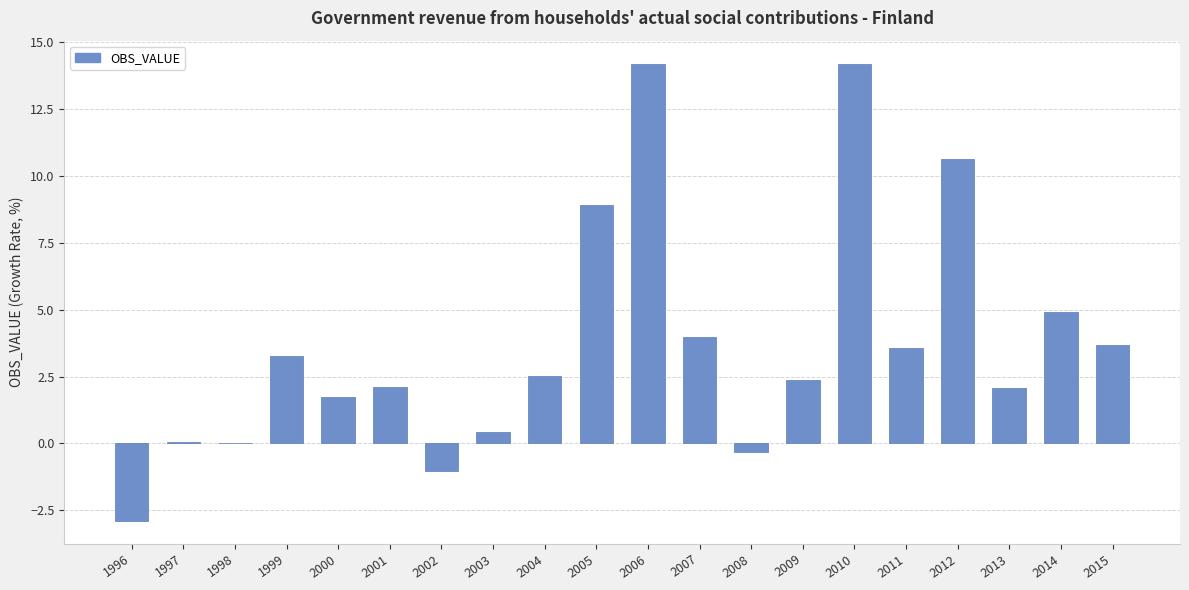

True or false: the data shows 2.3 at 2011.

False